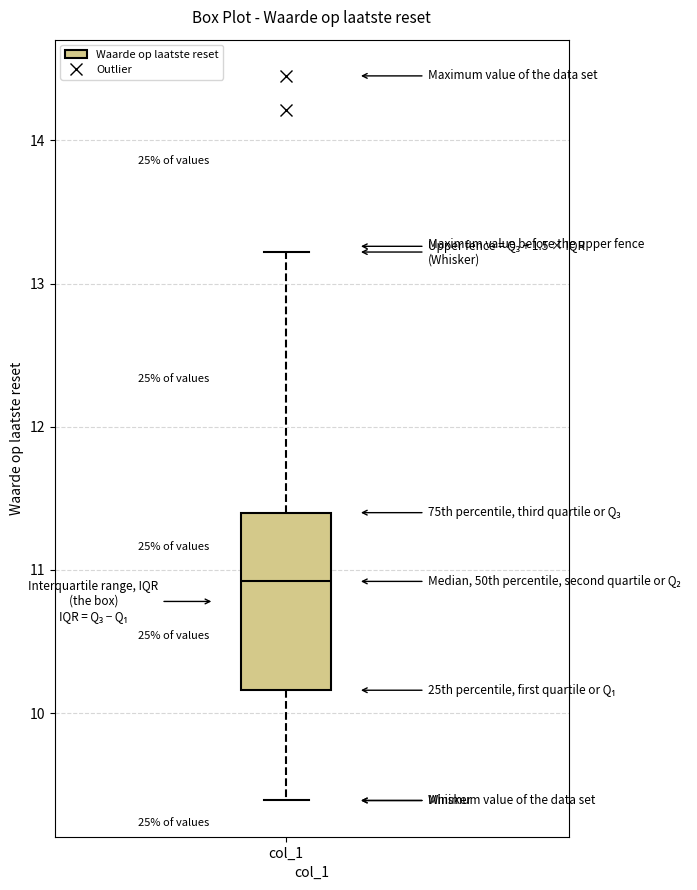

Where is the lower edge of the box for col_1 on the y-axis? The values are not printed on the chart, so give them approximately, as read against the axis.

10.2